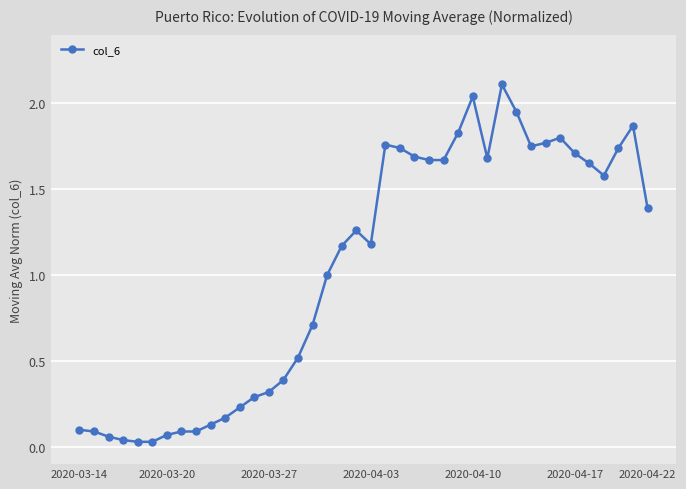

Does the chart have visible grid lines?

Yes